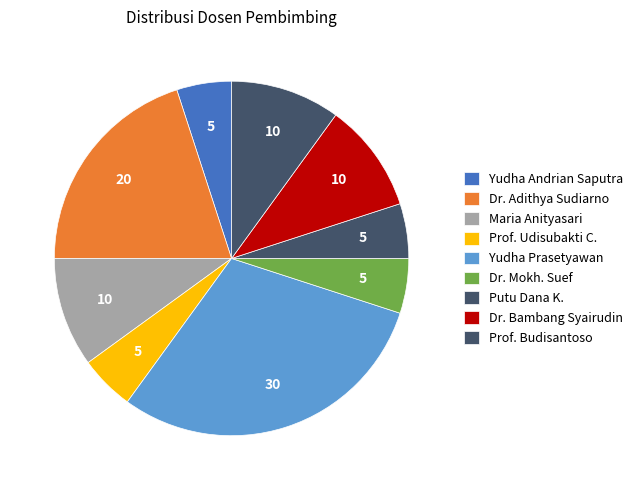

How many segments does this pie chart have?

9